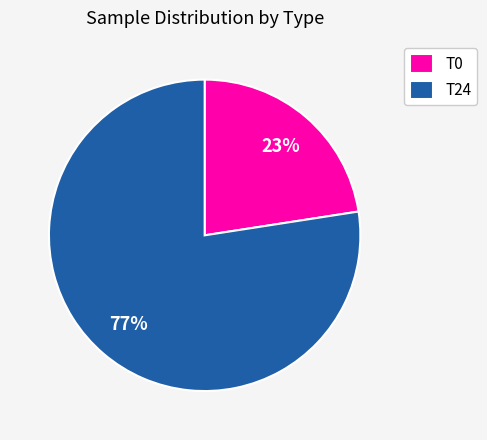

To the nearest percent, what percentage of the pie is T0?

23%